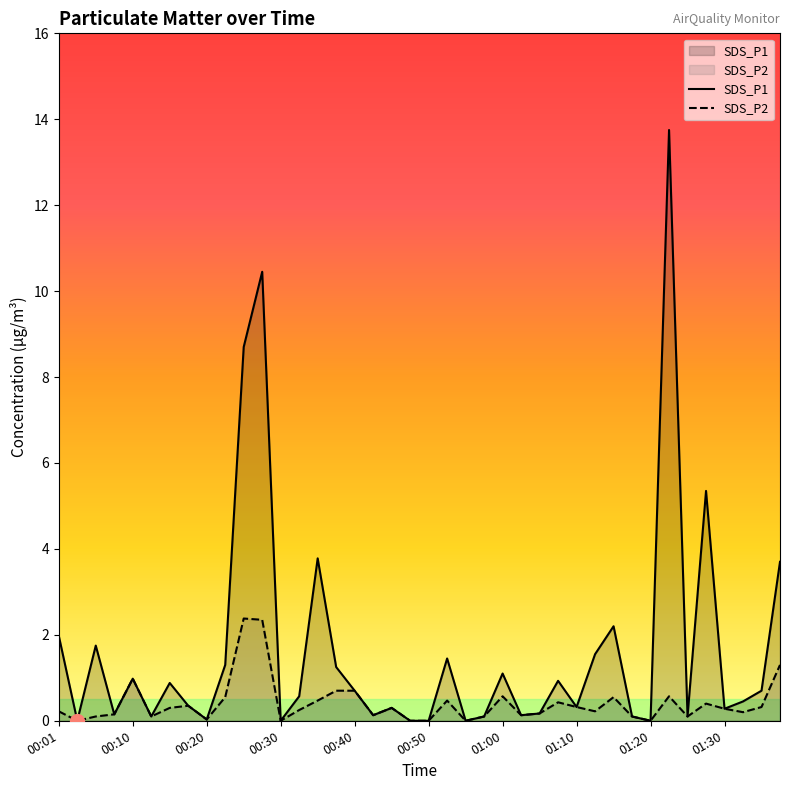

How many values in SDS_P1 are above zero?

34